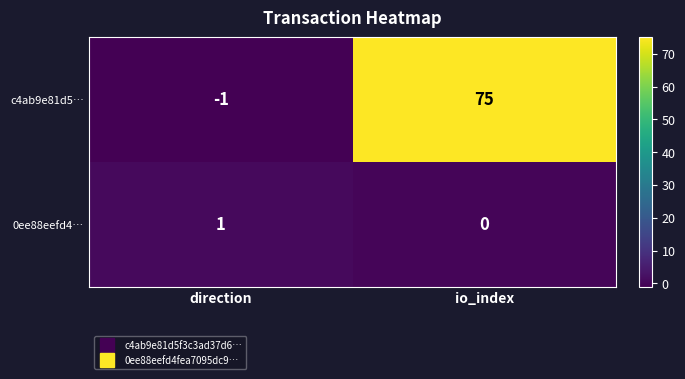

At which label does c4ab9e81d5… reach its minimum?

direction